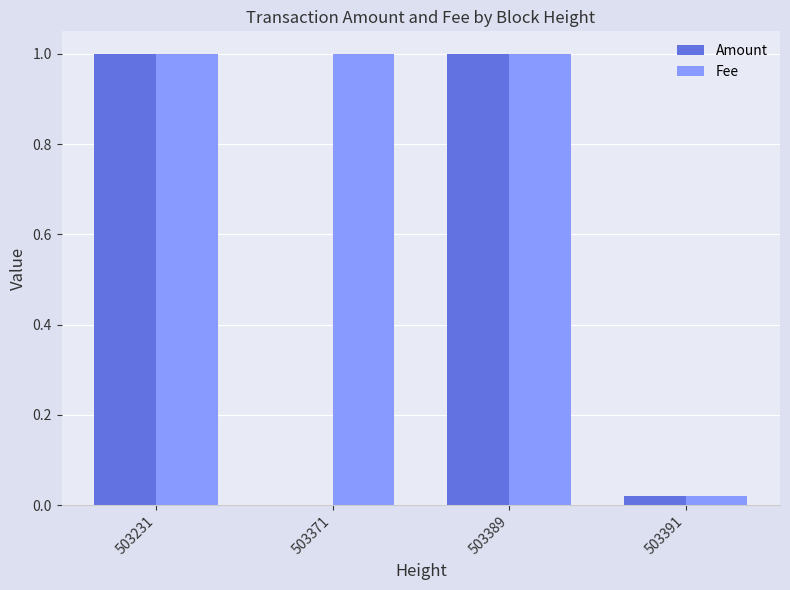

What is the maximum value for Amount?

1.0